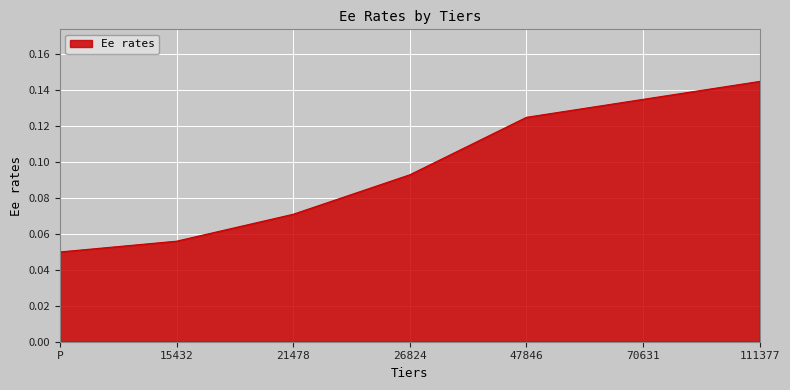

What position from the left is 47846?

5